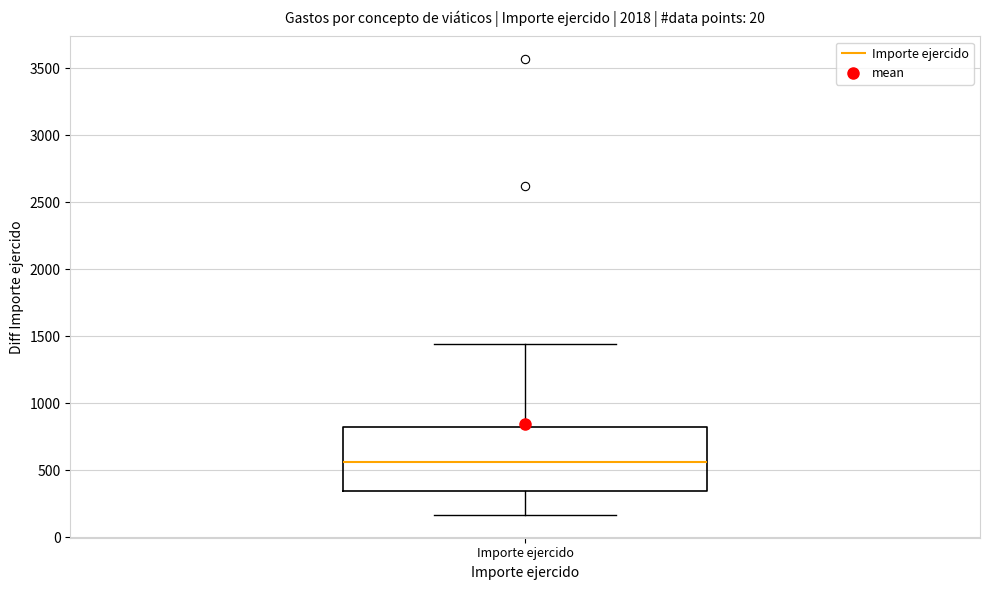

Read this box plot against the y-axis: the position of the median line, the range covered by the box, and the ends of both whiskers. The values are not printed on the chart, so give them approximately, as read against the axis.

median 550, box 350 to 800, whiskers 150 to 1450